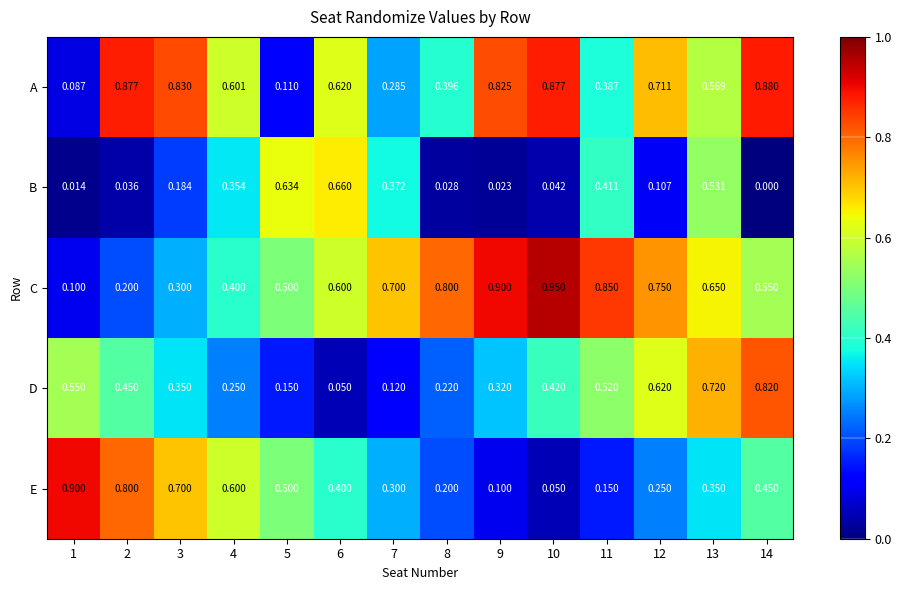

Is the value of D at 2 greater than the value of A at 7?

Yes